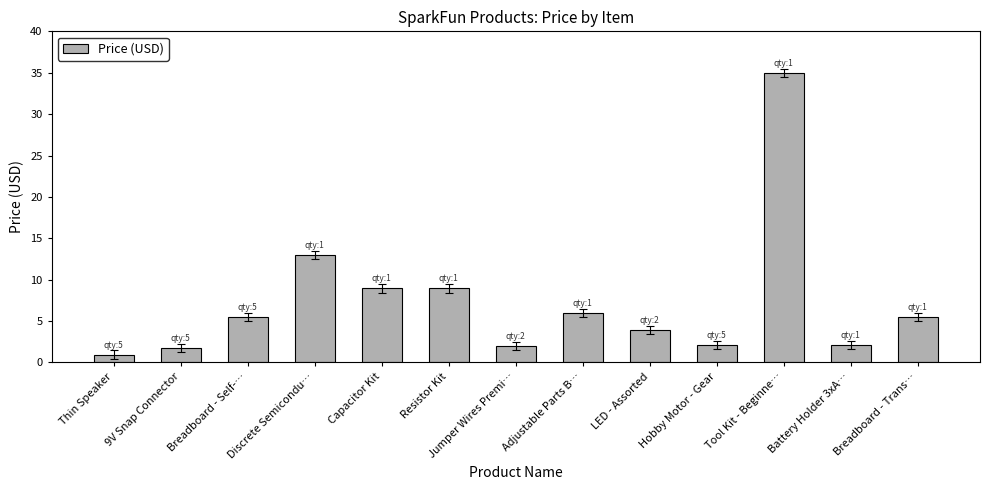

The value at Breadboard - Trans… is 5.5. True or false?

True